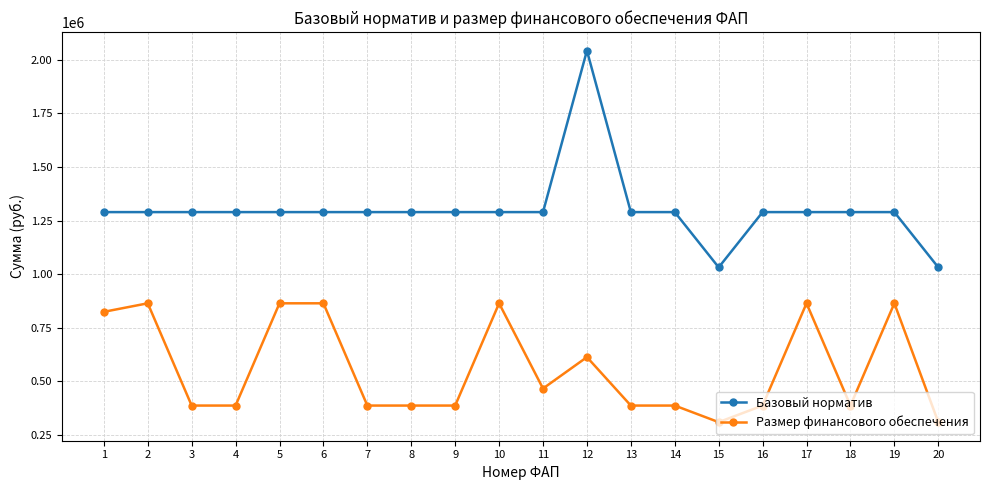

Reading right to left, extract all data points from this chart.

Базовый норматив: 1031723	1289653	1289653	1289653	1289653	1031723	1289653	1289653	2043131	1289653	1289653	1289653	1289653	1289653	1289653	1289653	1289653	1289653	1289653	1289653
Размер финансового обеспечения: 309517	864068	386896	864068	386896	309517	386896	386896	612939	466425	864068	386896	386896	386896	864068	864068	386896	386896	864068	824303